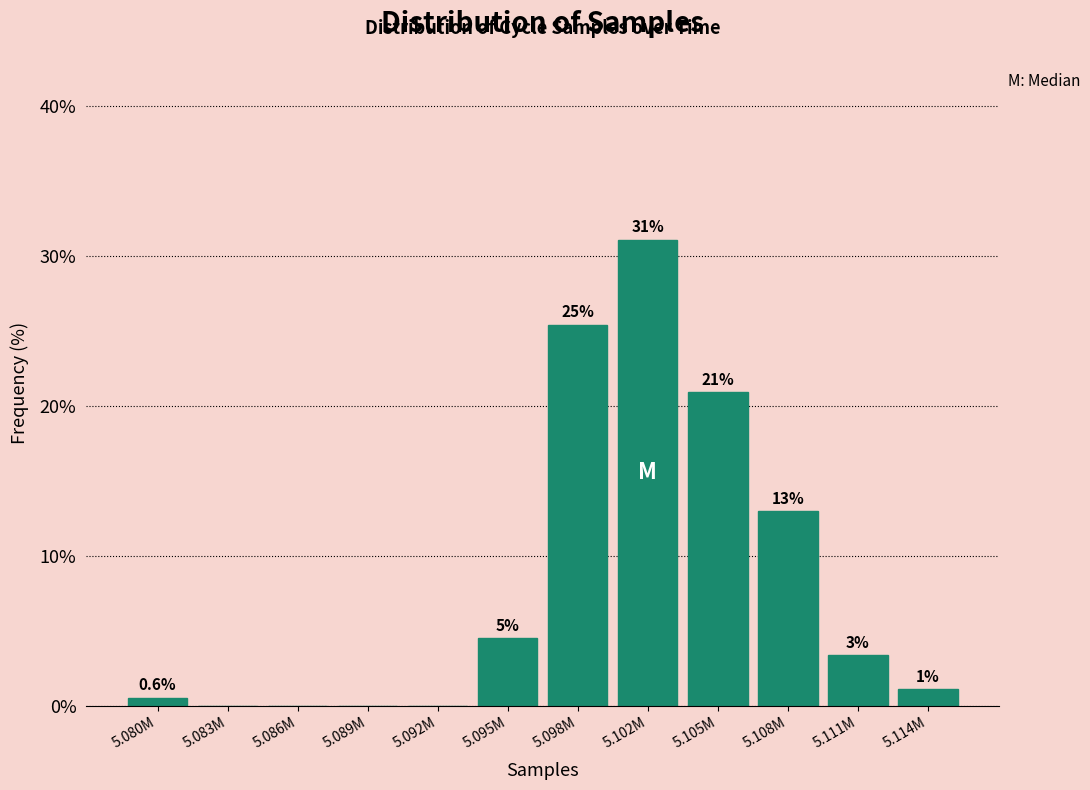

True or false: the data shows 31.1 at 5.102M.

True